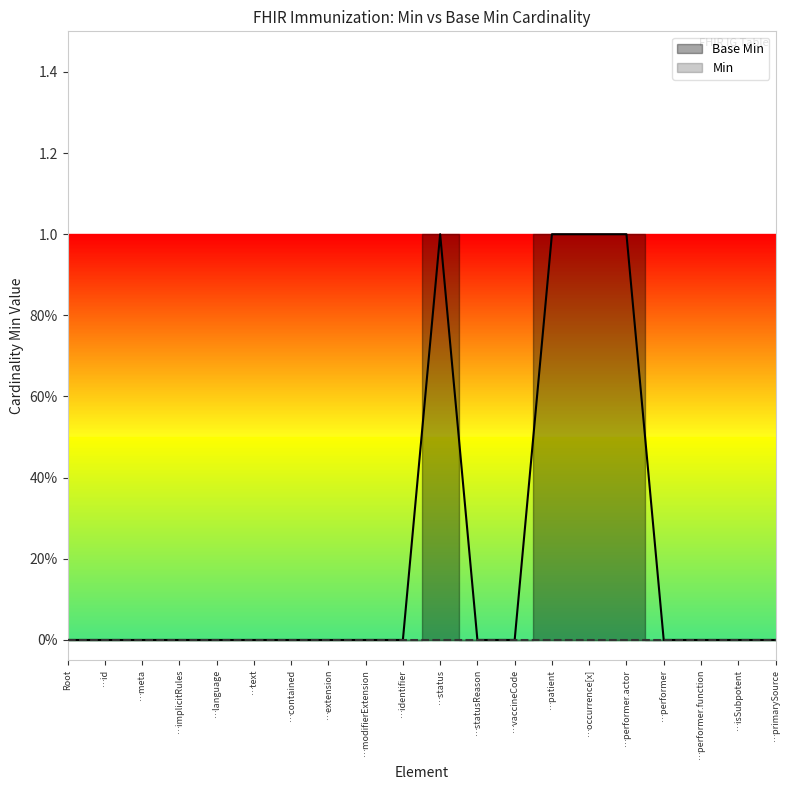

What is the maximum value shown in the chart?

1